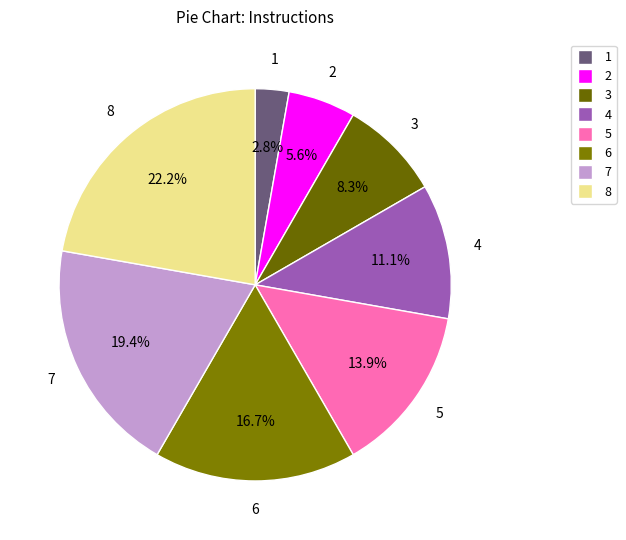

Count the number of slices in the pie.

8